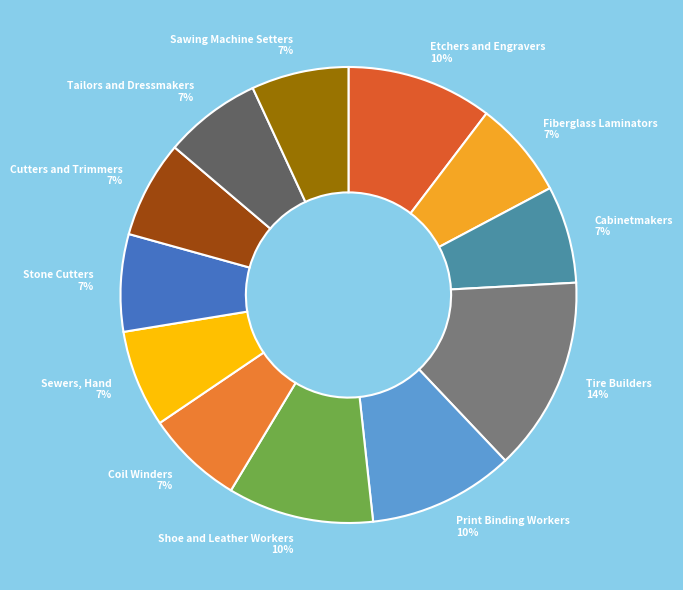

To the nearest percent, what is the difference between the largest and smallest slice percentages?

7%